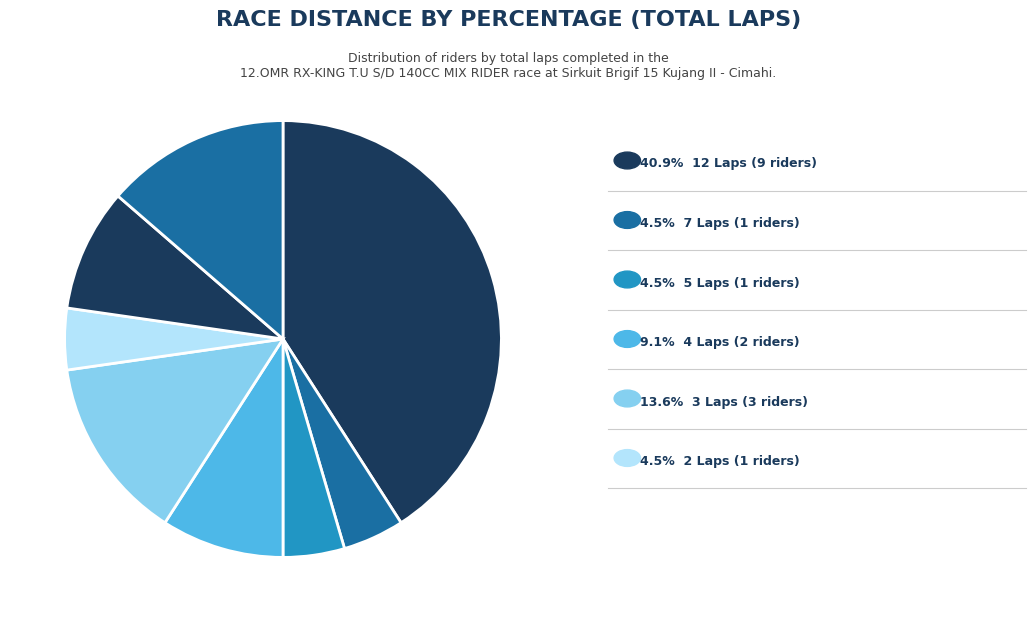

Count the number of slices in the pie.

8